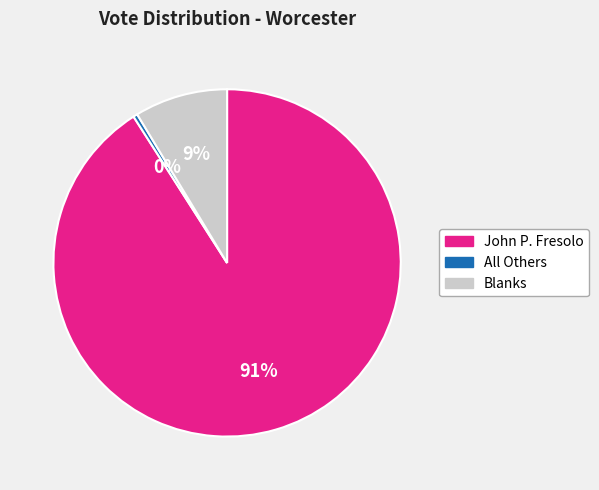

To the nearest percent, what is the combined percentage of All Others and Blanks?

9%